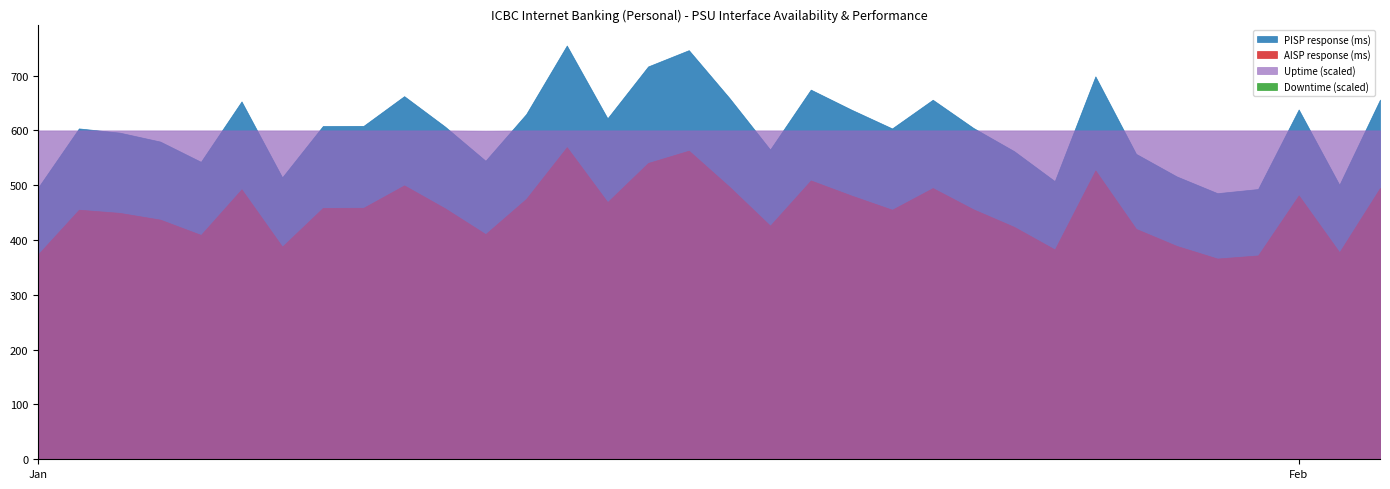

Read the AISP response (ms) value at 2025-01-17.

563.1